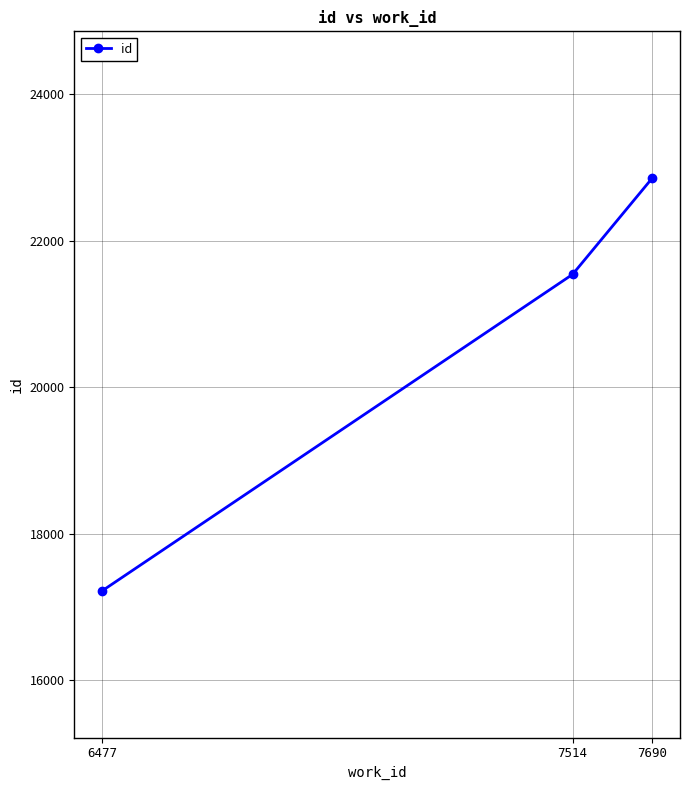

Reading left to right, list all the values displayed in this chart.

17220	21543	22861